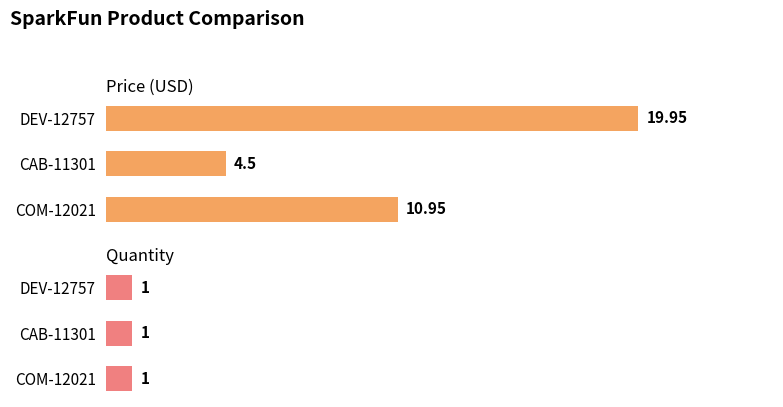

How many data points in Price (USD) are above 10?

2